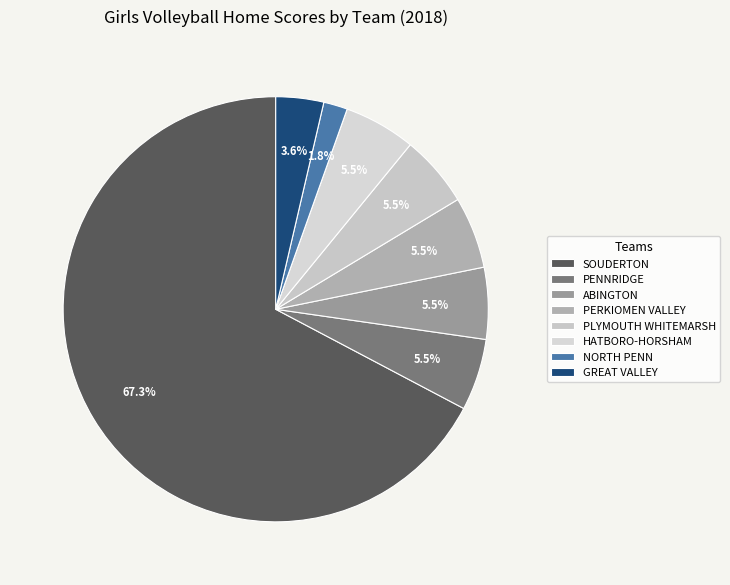

Which category has the smallest portion of the pie?

NORTH PENN